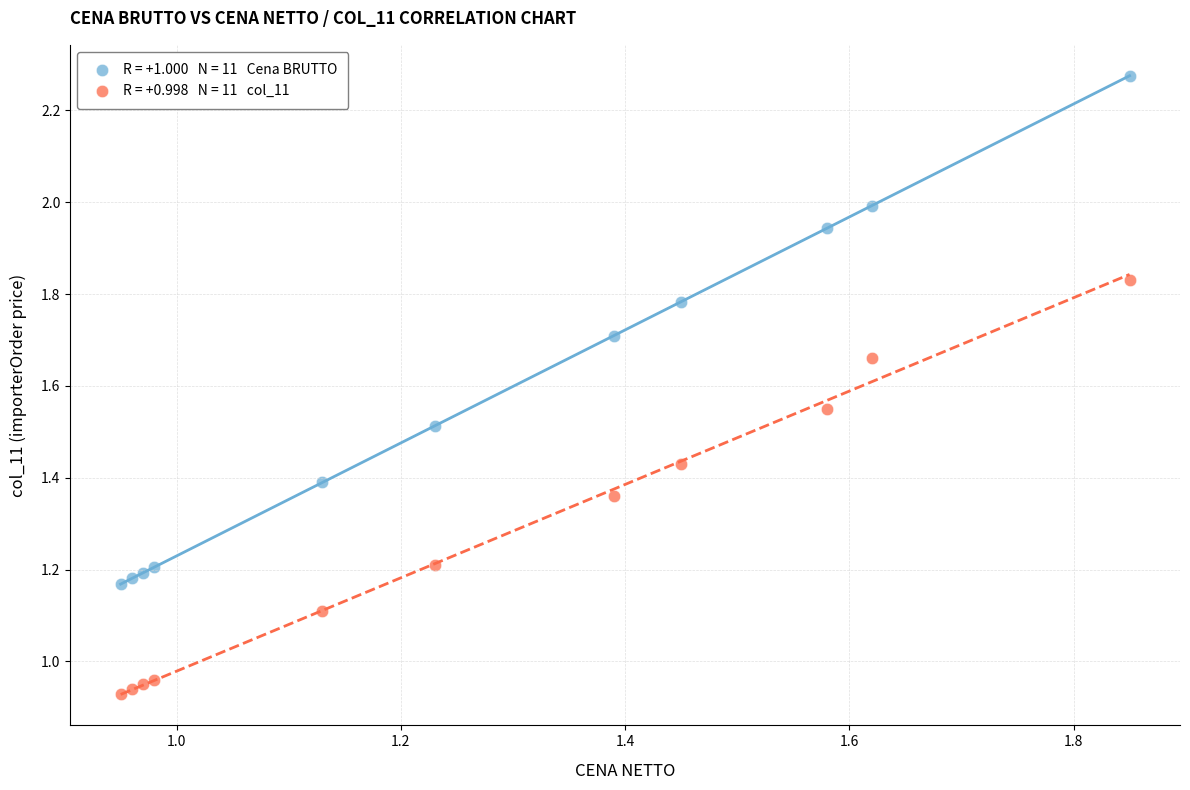

Across all data points, what is the range of Y values (max minus min)?

1.3